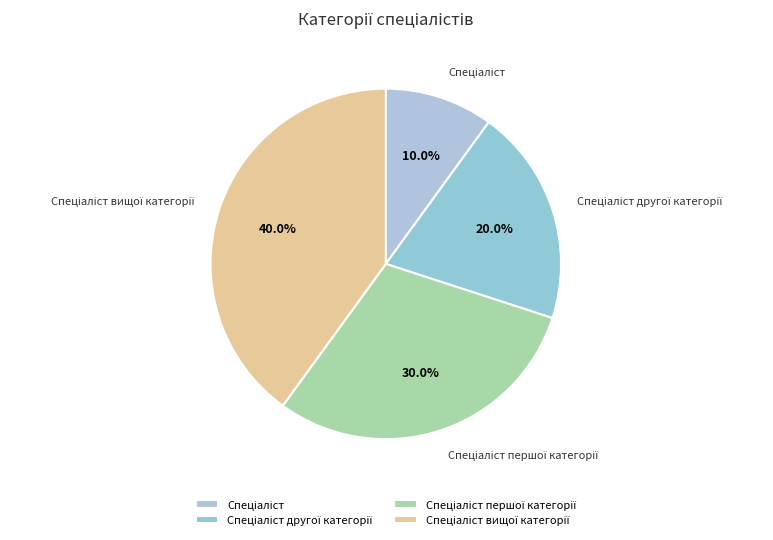

Is there a majority slice in this chart?

No